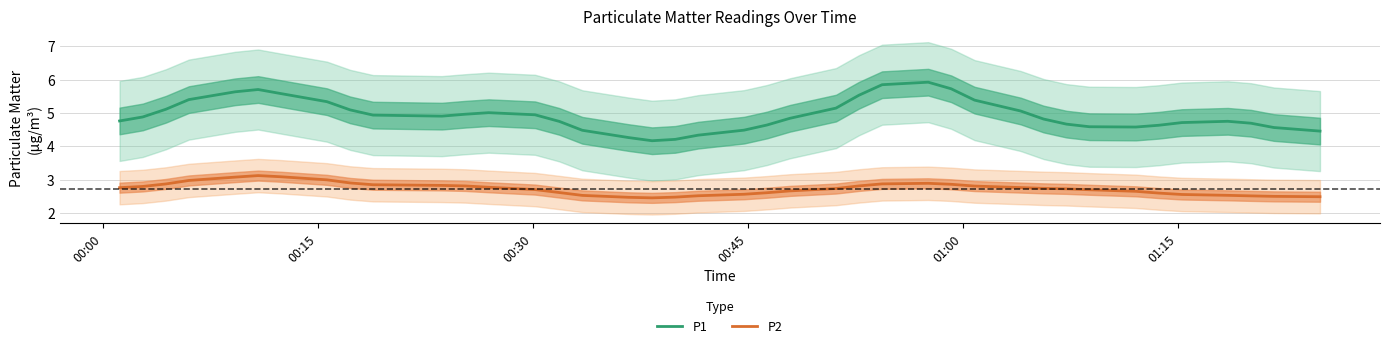

Which series has the widest spread of values?

P1